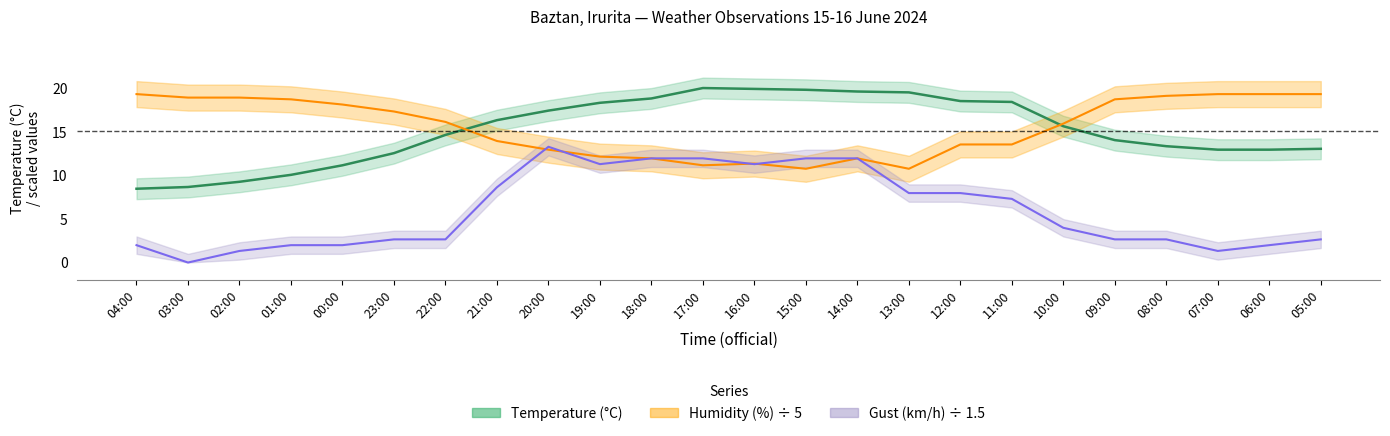

Which series has the largest total across all categories?

humidity